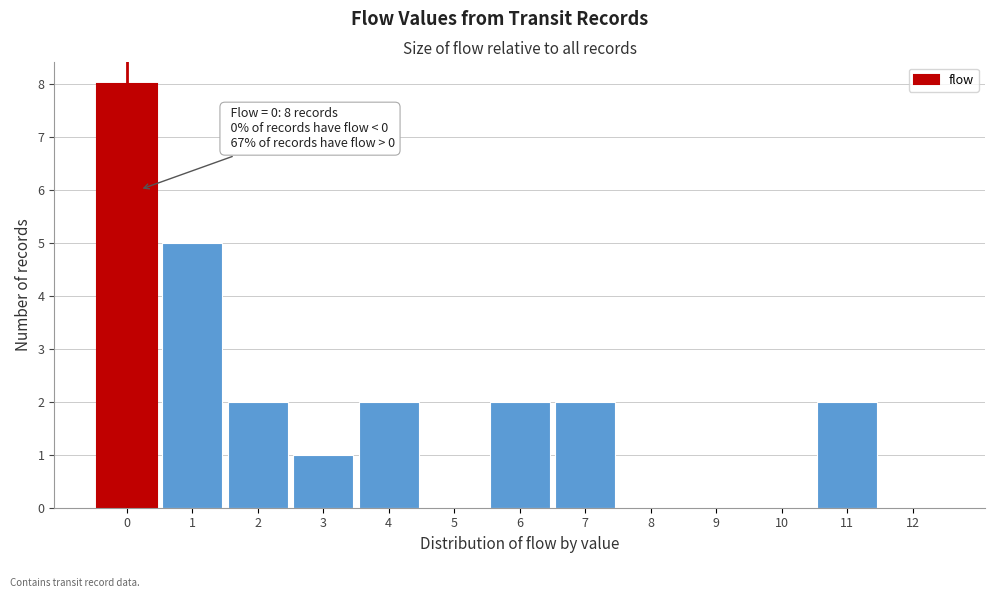

Which range on the x-axis has the tallest bar?

-0.5 to 0.5